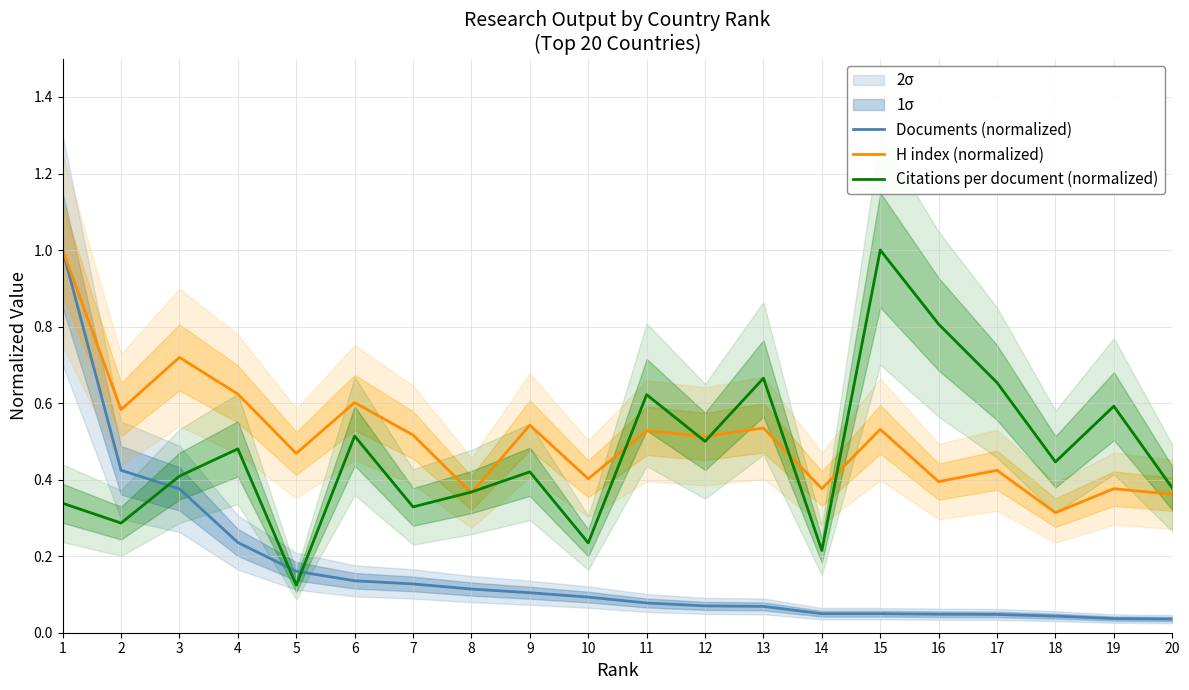

At 8, list the series in order from largest to smallest.

Citations per document (normalized), H index (normalized), Documents (normalized)